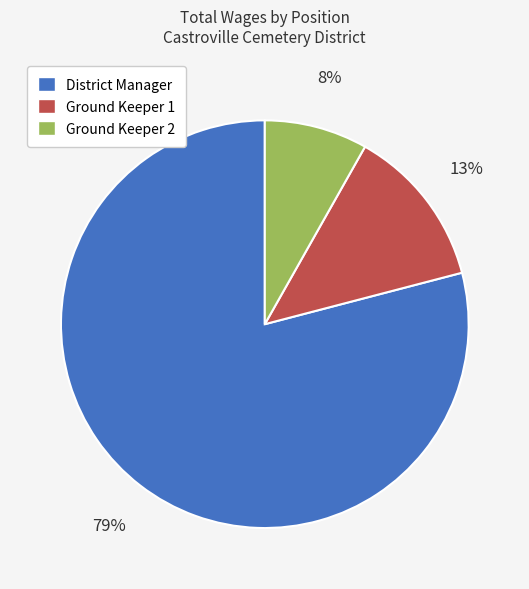

Is it true that Ground Keeper 1 is 5% of the pie?

False